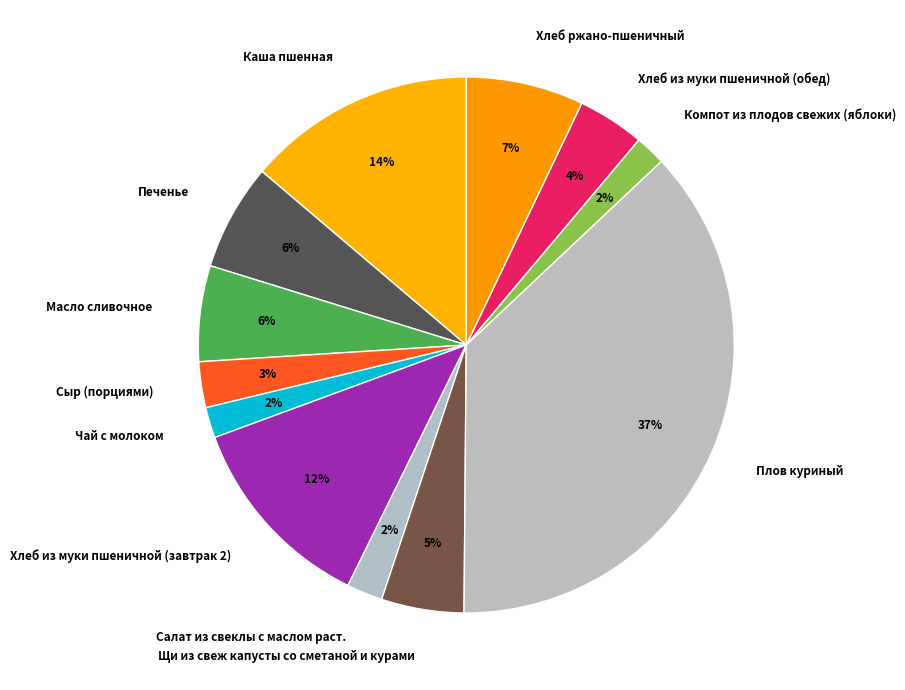

True or false: Масло сливочное accounts for 1% of the total.

False